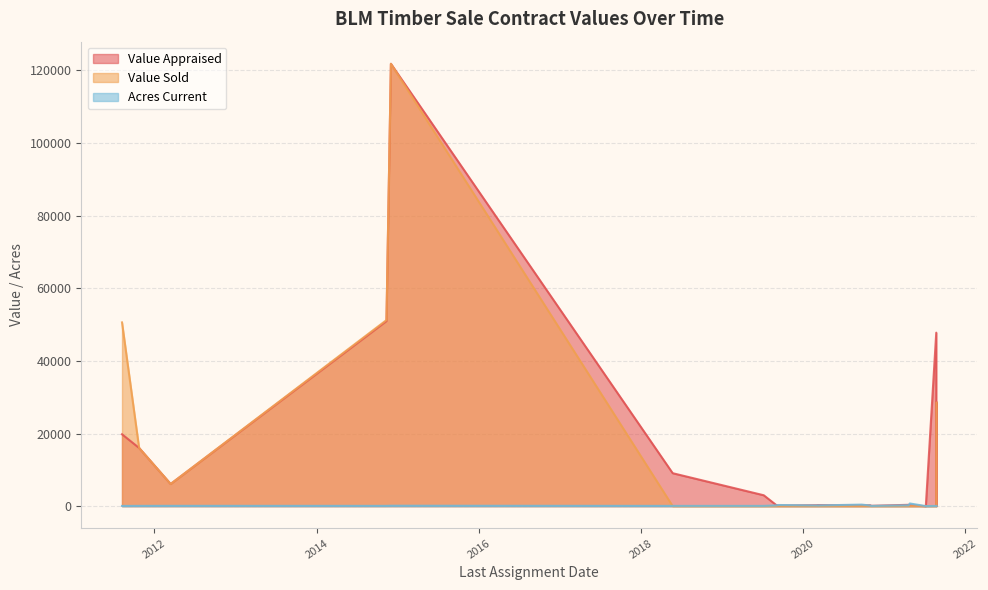

Read the Value Sold value at 2021-08-24.

28523.2